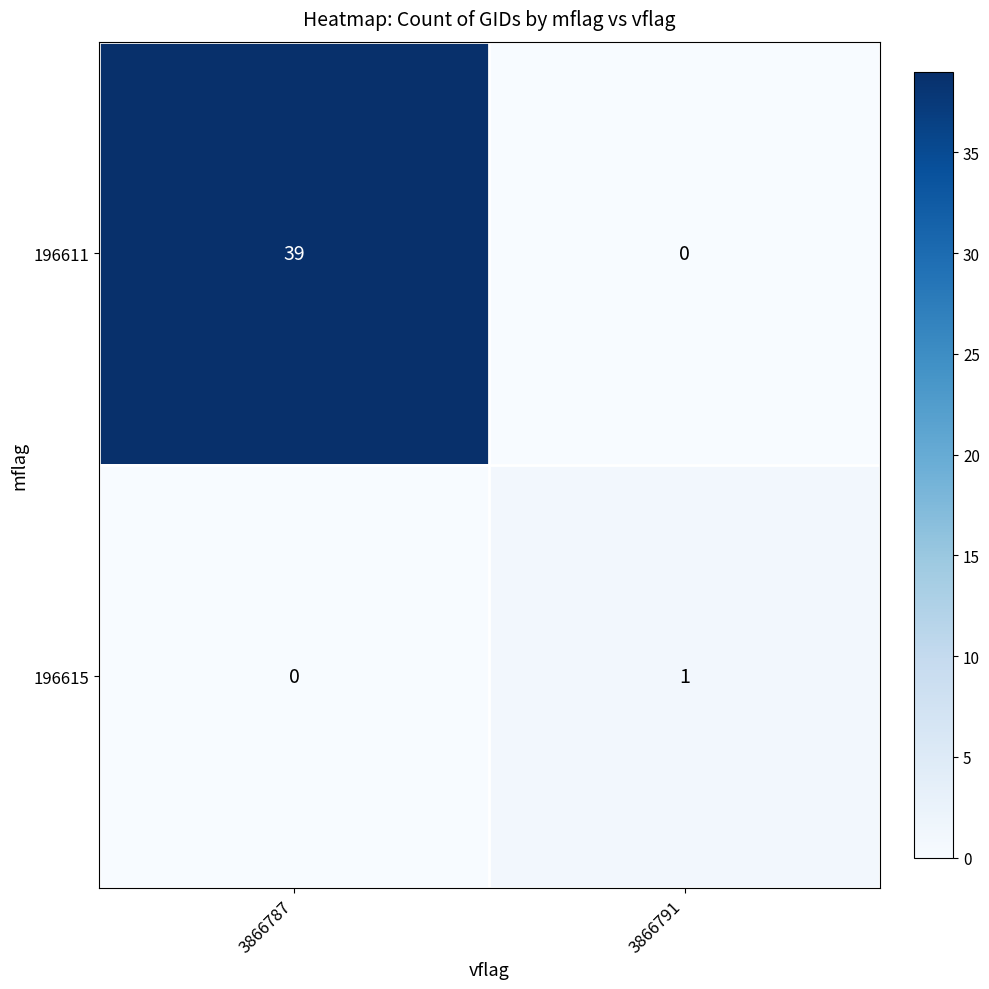

Reading right to left, list all the values displayed in this chart.

196611: 0	39
196615: 1	0